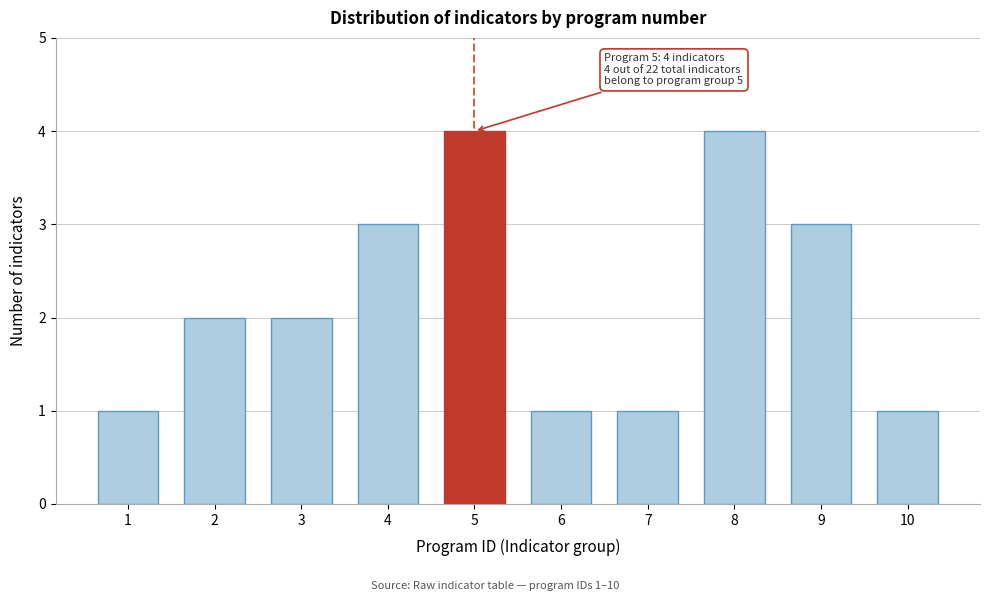

Reading right to left, transcribe all the data shown in this chart.

10=1	9=3	8=4	7=1	6=1	5=4	4=3	3=2	2=2	1=1